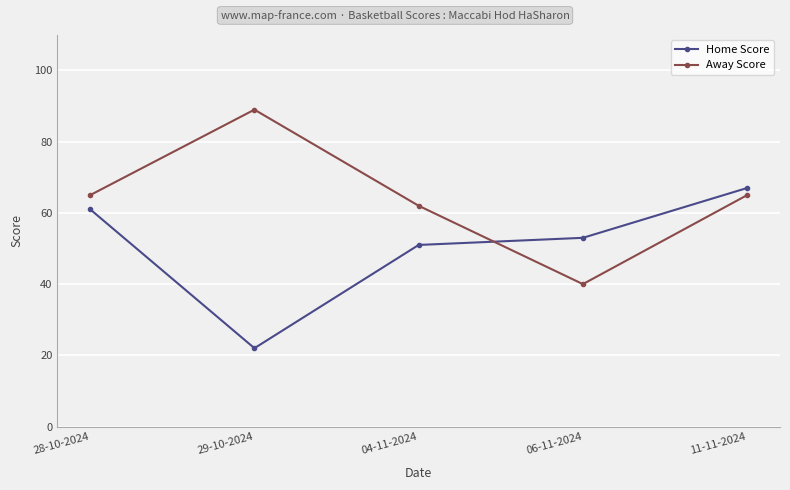

Rank the series at 04-11-2024 from lowest to highest value.

Home Score, Away Score